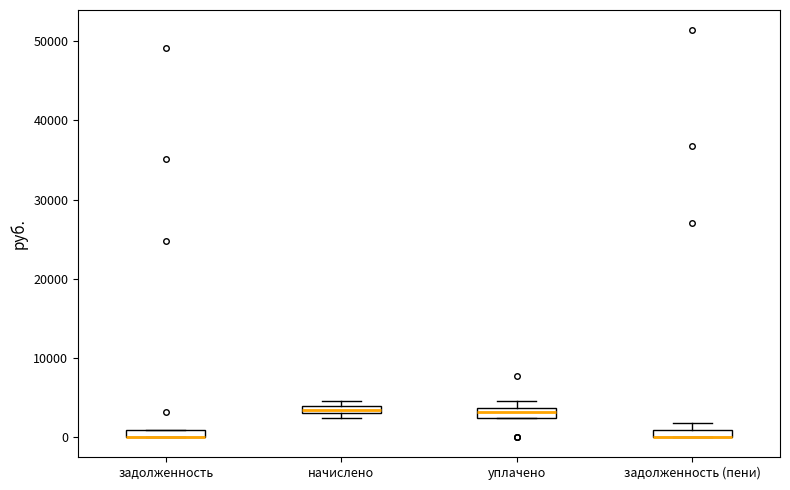

Where is the lower edge of the box for задолженность on the y-axis? The values are not printed on the chart, so give them approximately, as read against the axis.

0